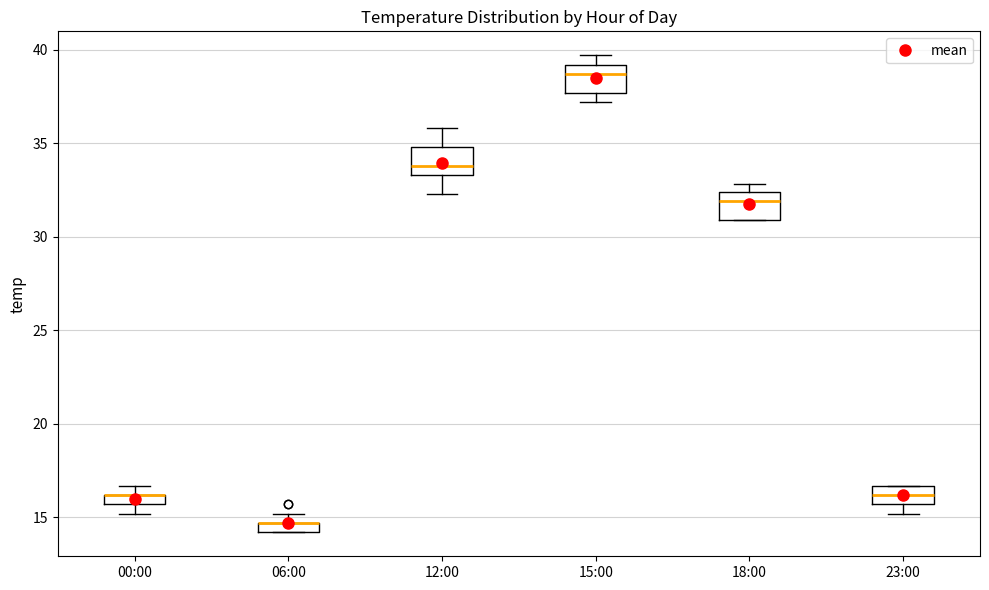

Where is the lower edge of the box for 23:00 on the y-axis? The values are not printed on the chart, so give them approximately, as read against the axis.

15.5